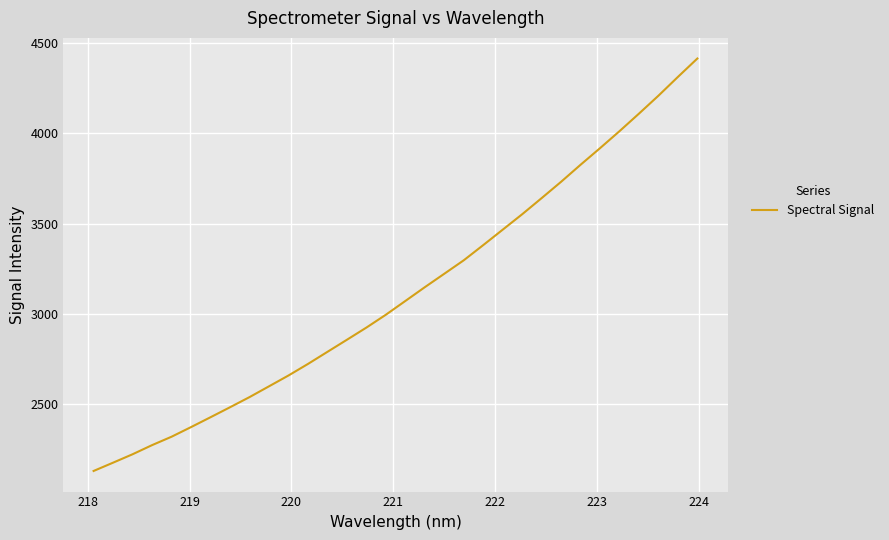

What is the difference between the maximum and minimum values?

2282.8